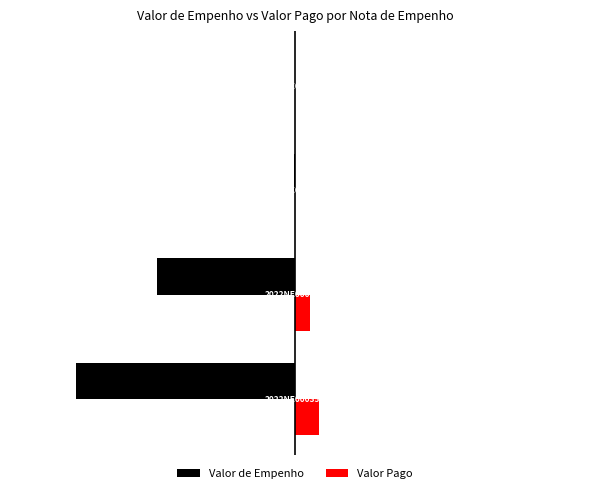

What is the lowest value of the Valor de Empenho series?

-1.0